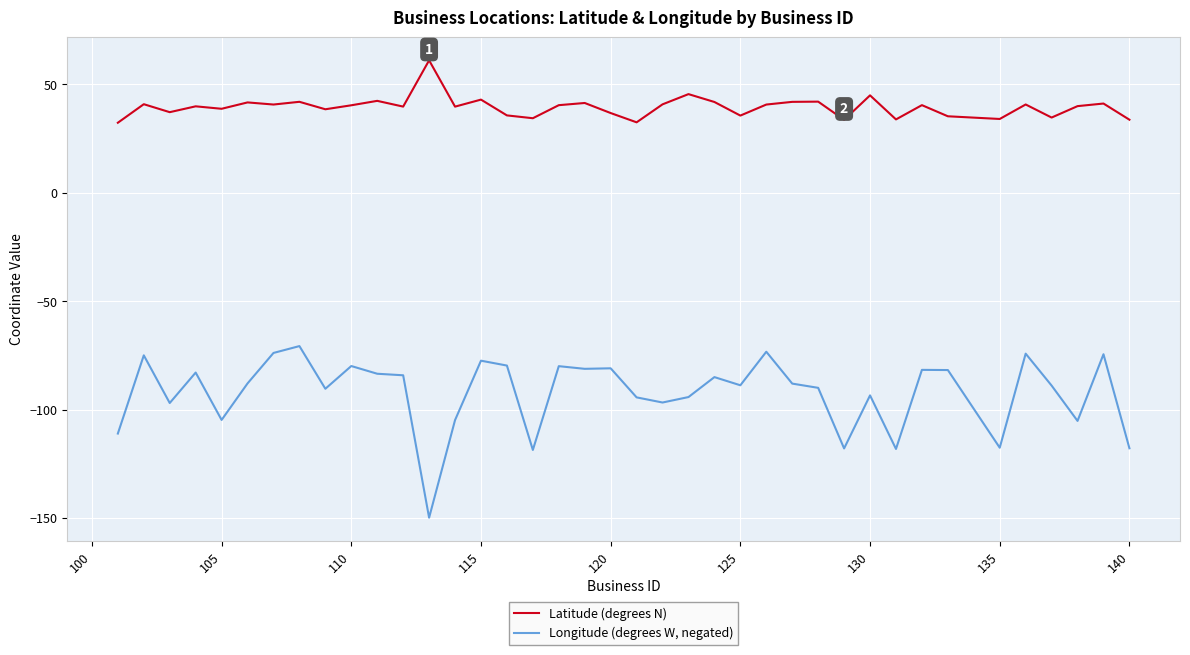

What is the difference between the maximum and minimum values in the Longitude (degrees W, negated) series?

79.2